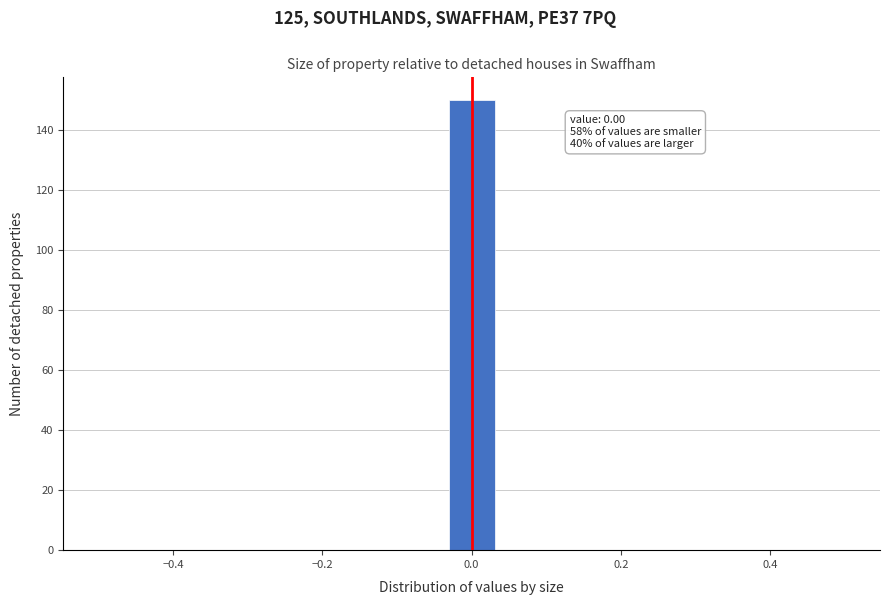

Read against the x-axis, roughly where is the centre of the tallest bar?

0.00